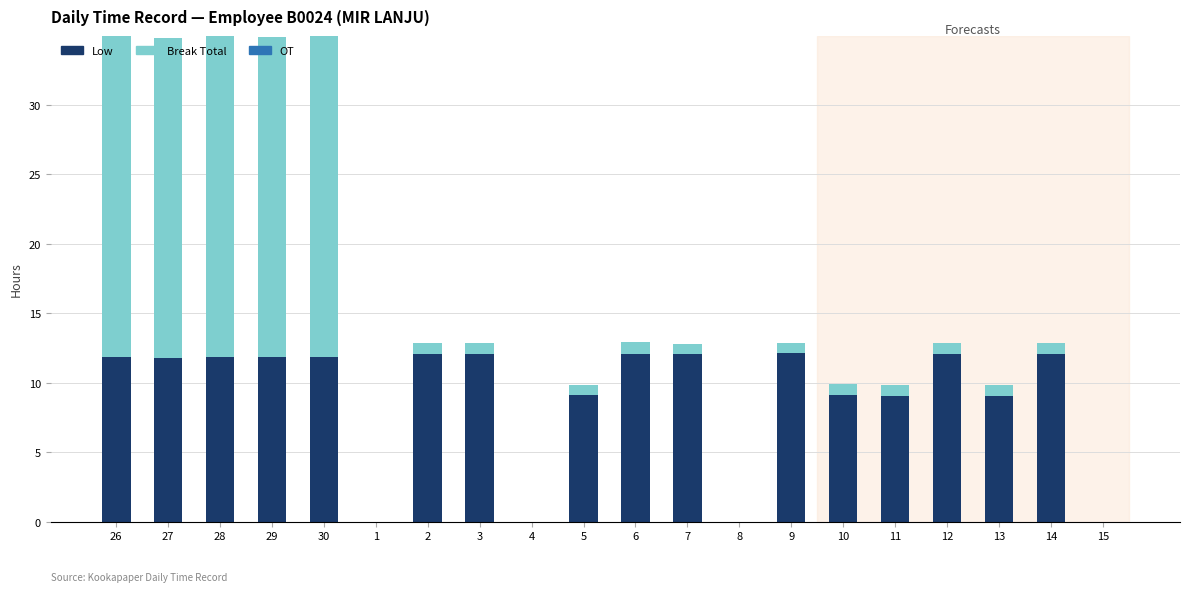

What is the maximum value for Low?

12.1